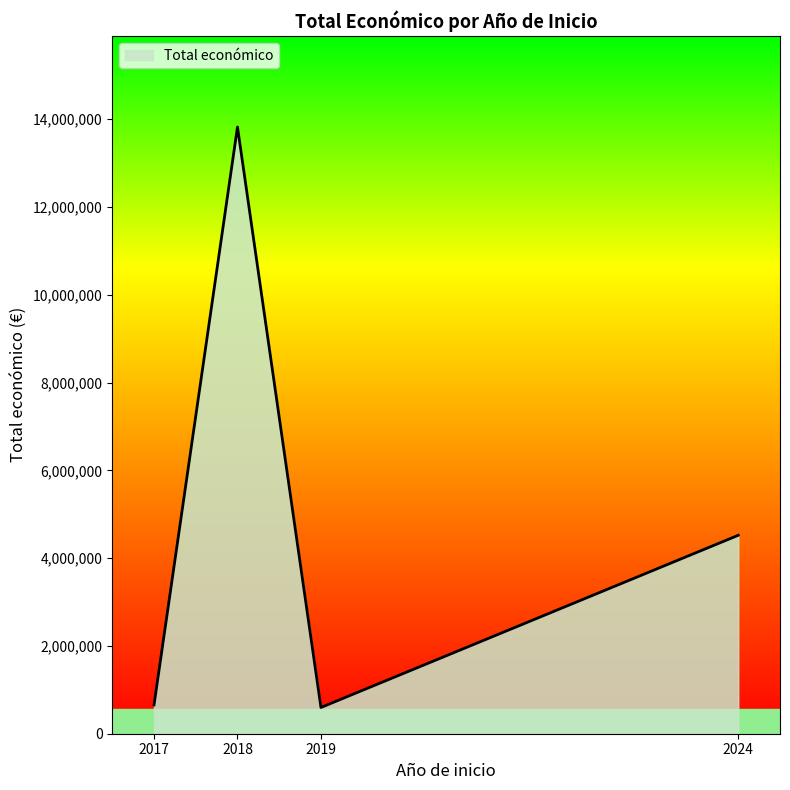

The value at 2019 is 597896. True or false?

True